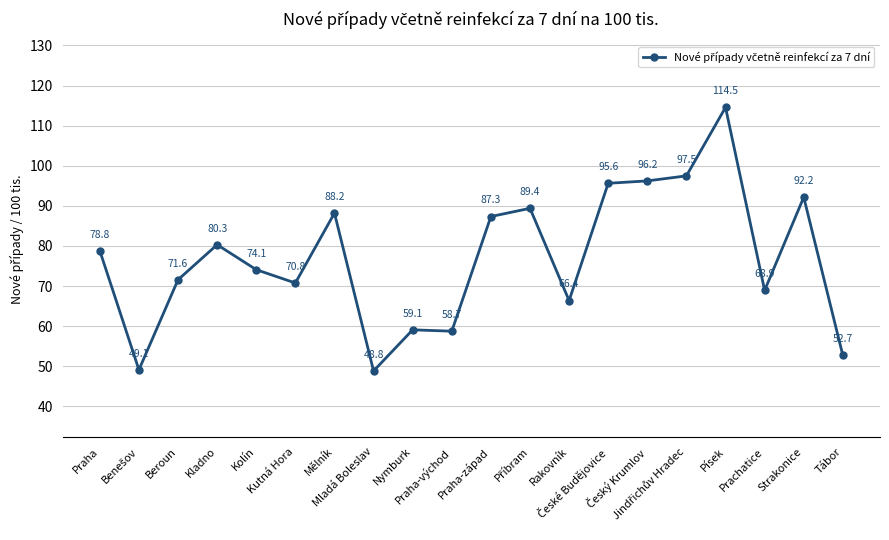

How many interior local peaks (higher than both neighbors) does the data have?

6